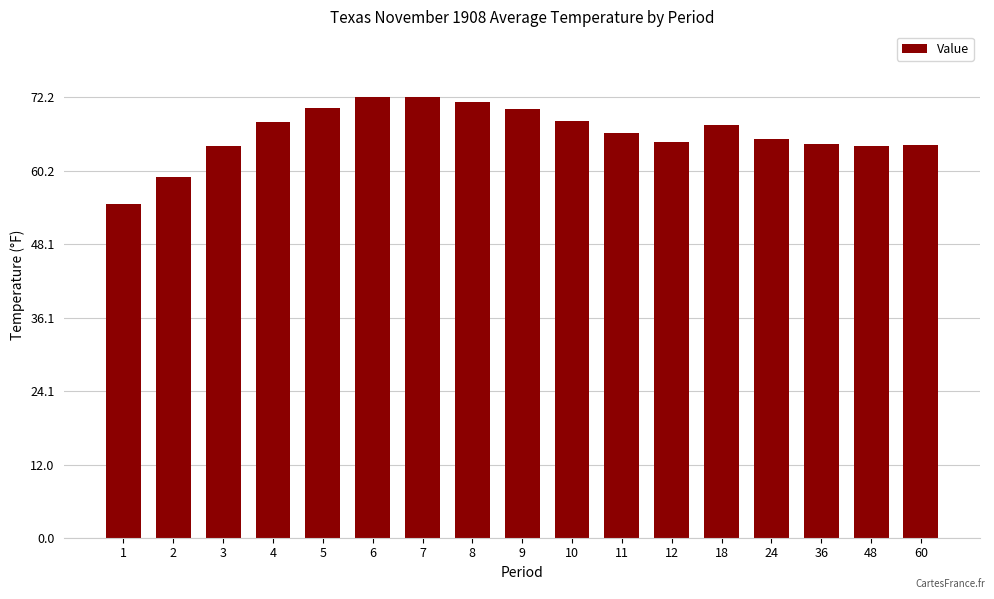

What is the value of the 5th bar from the left?

70.5